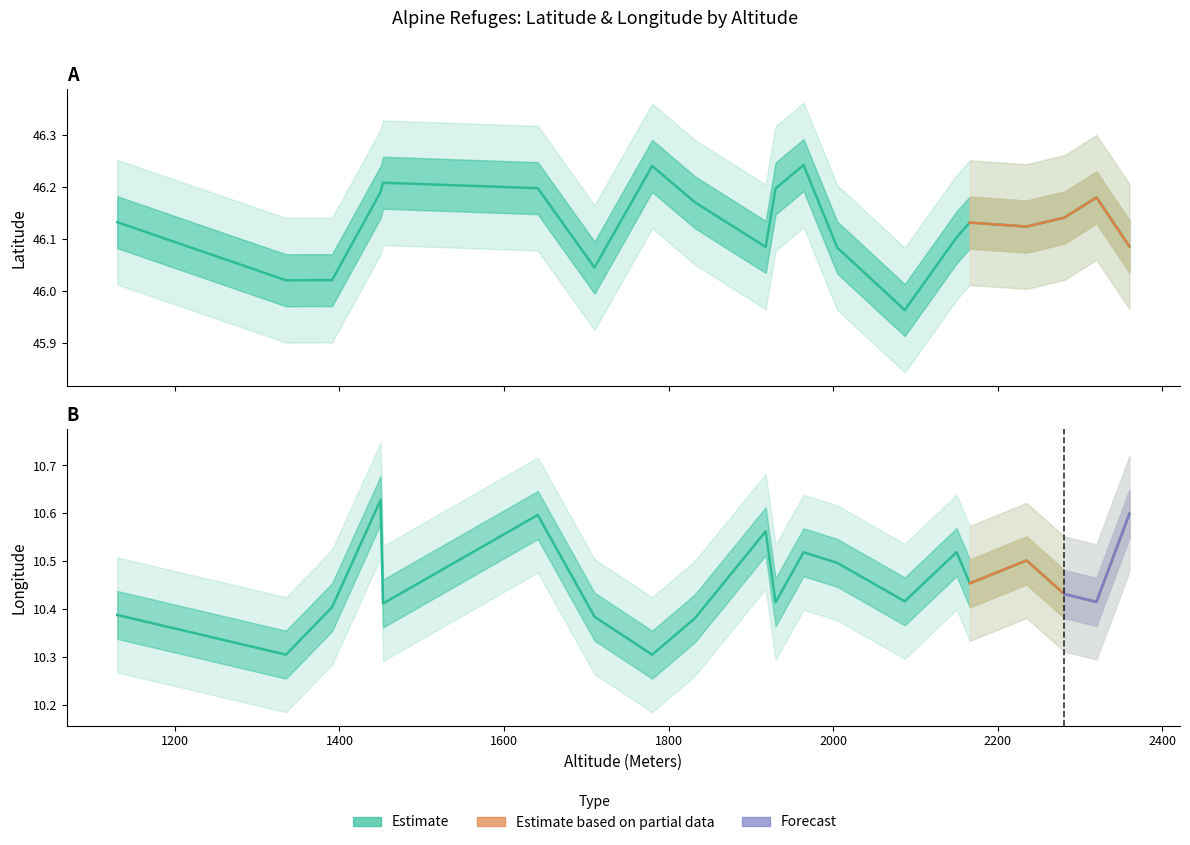

What is the average value of the Long series?

10.5